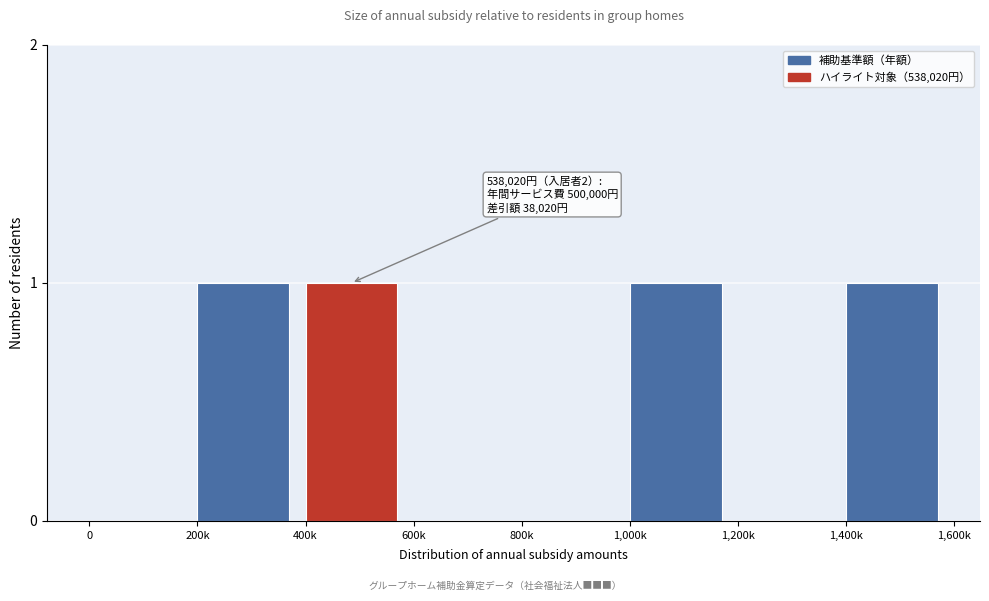

Reading left to right, what are all the values shown in this chart?

0=0	200k=1	400k=1	600k=0	800k=0	1,000k=1	1,200k=0	1,400k=1